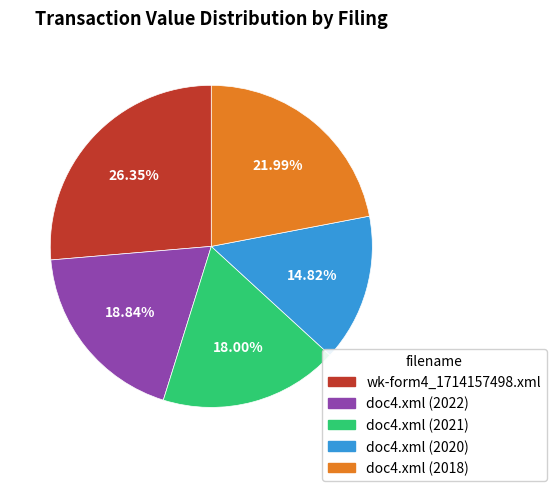

True or false: doc4.xml (2022) accounts for 31% of the total.

False